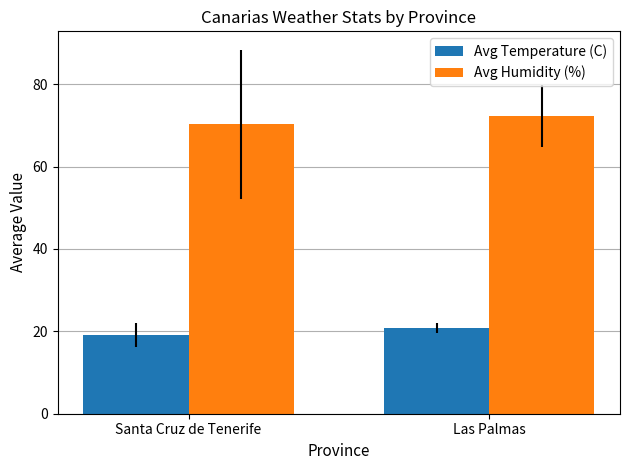

What value does the Avg Temperature (C) series have at Las Palmas?

20.8